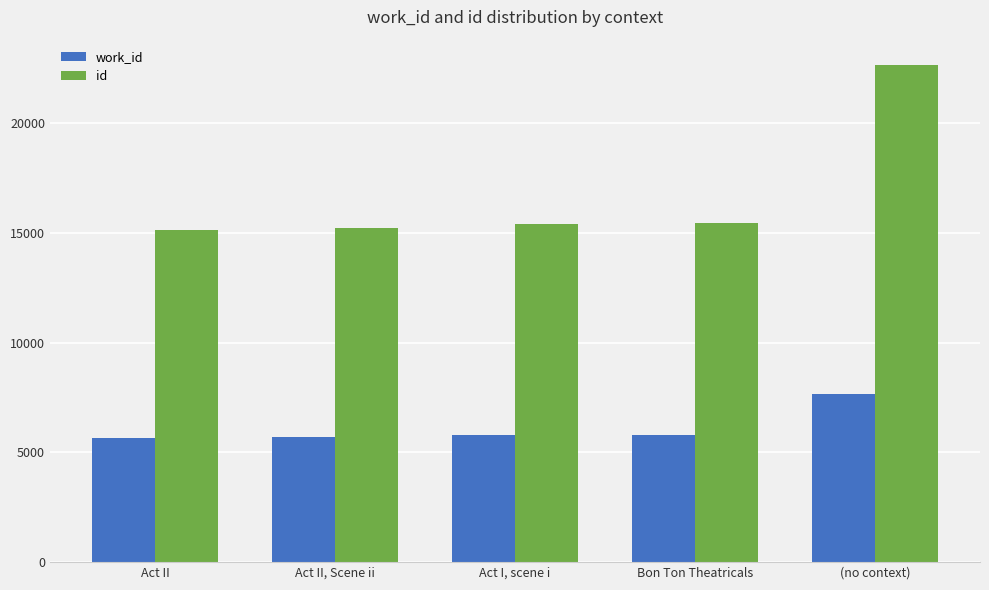

What value does the id series have at (no context)?

22677